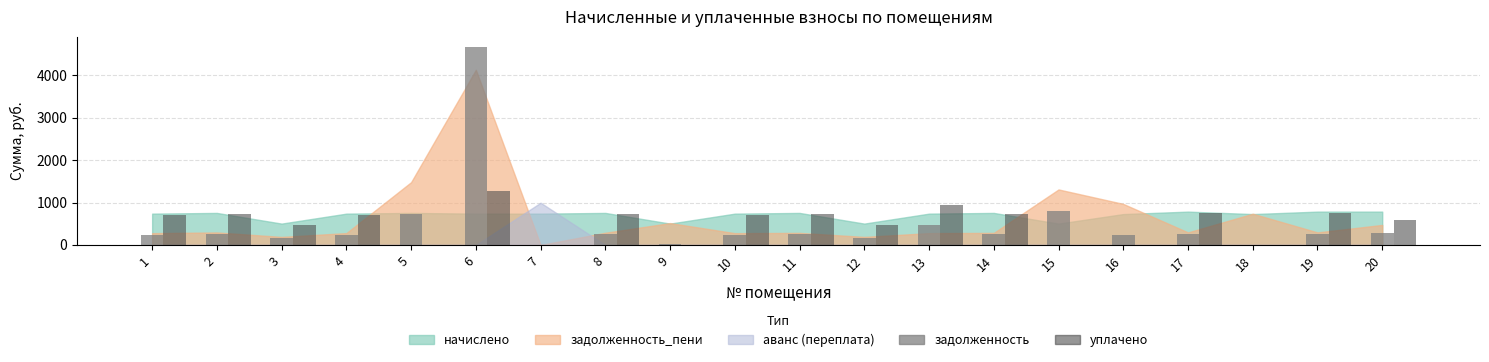

At which category is the sum across all series the highest?

6